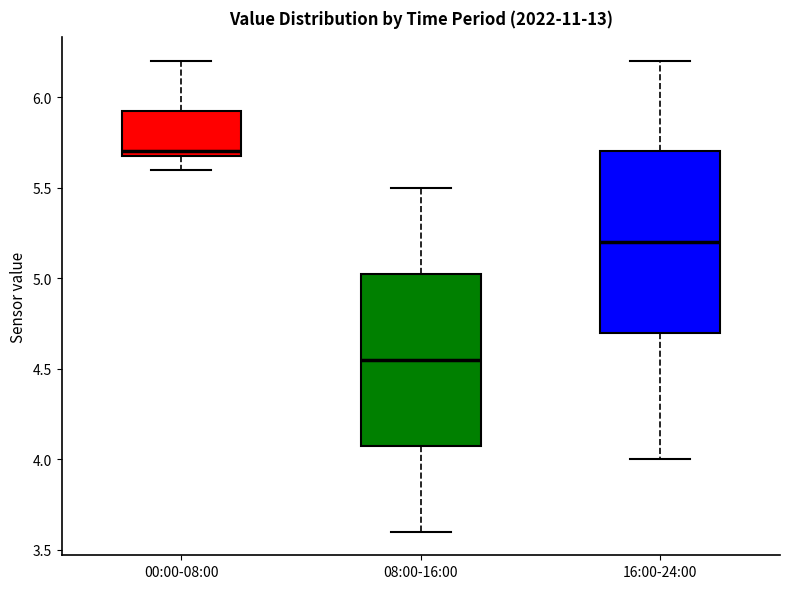

Which box's median line is the lowest?

08:00-16:00